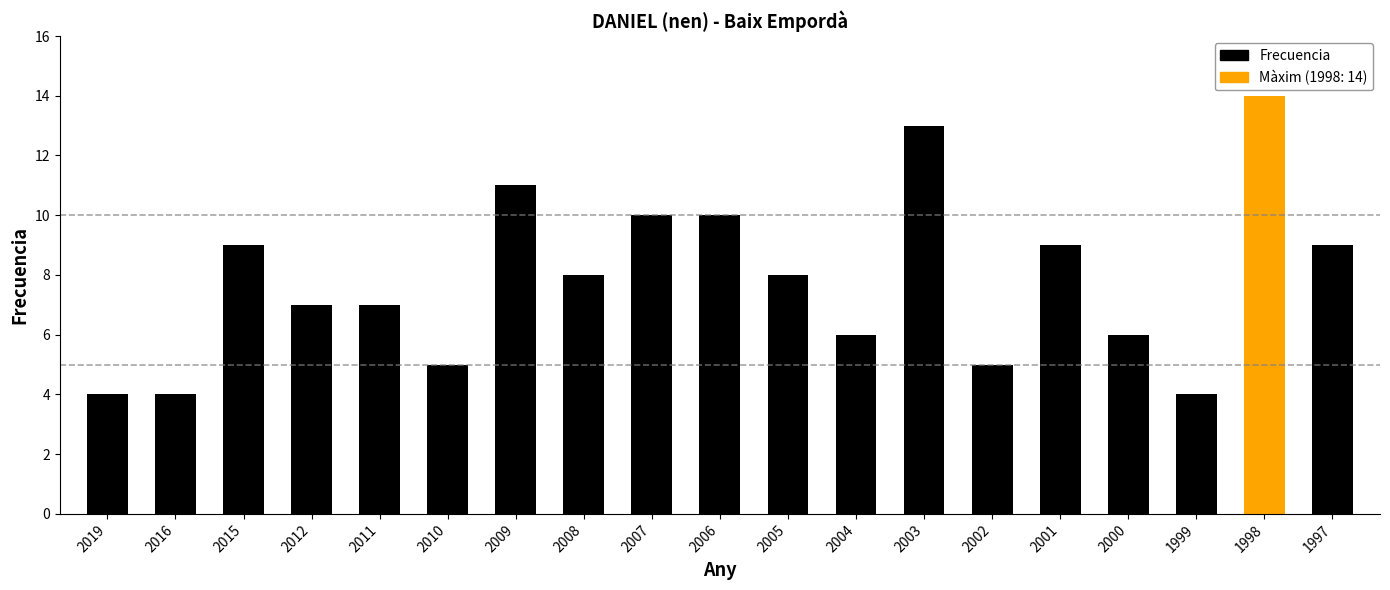

The chart shows a value of 3 at 2010. True or false?

False